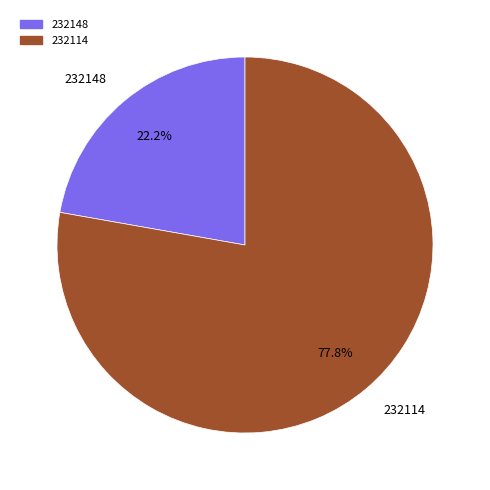

Which has a higher value, 232114 or 232148?

232114